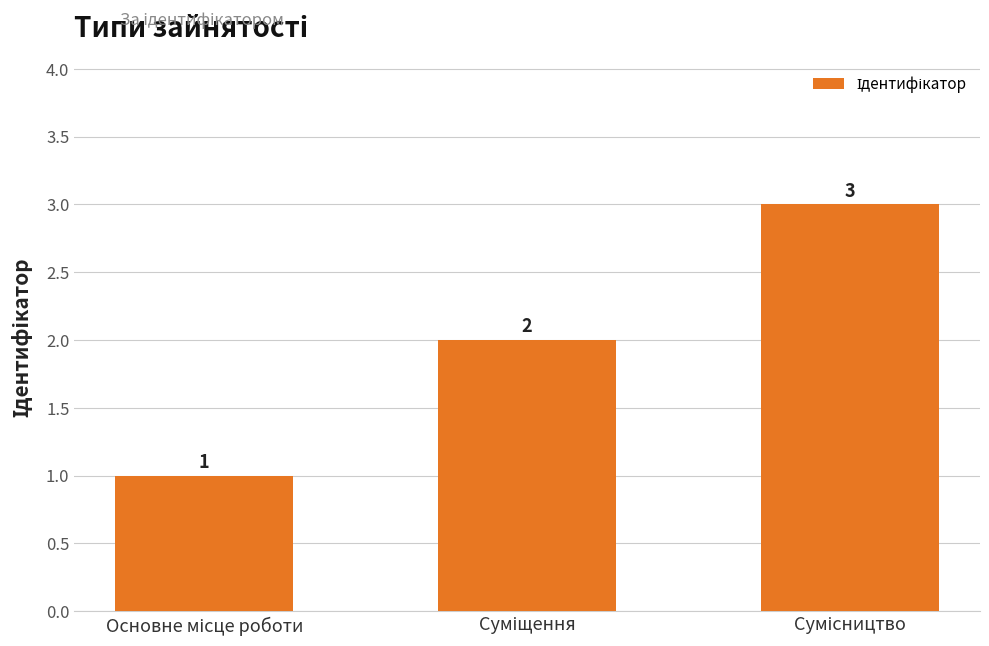

What is the value of the 3rd bar from the left?

3